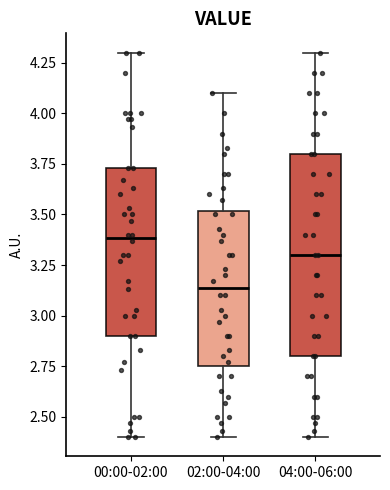

Reading left to right, read every box against the y-axis: the position of its median line, the range the box covers, and the ends of its whiskers. The values are not printed on the chart, so give them approximately, as read against the axis.

00:00-02:00: median 3.40, box 2.90 to 3.75, whiskers 2.40 to 4.30
02:00-04:00: median 3.15, box 2.75 to 3.50, whiskers 2.40 to 4.10
04:00-06:00: median 3.30, box 2.80 to 3.80, whiskers 2.40 to 4.30